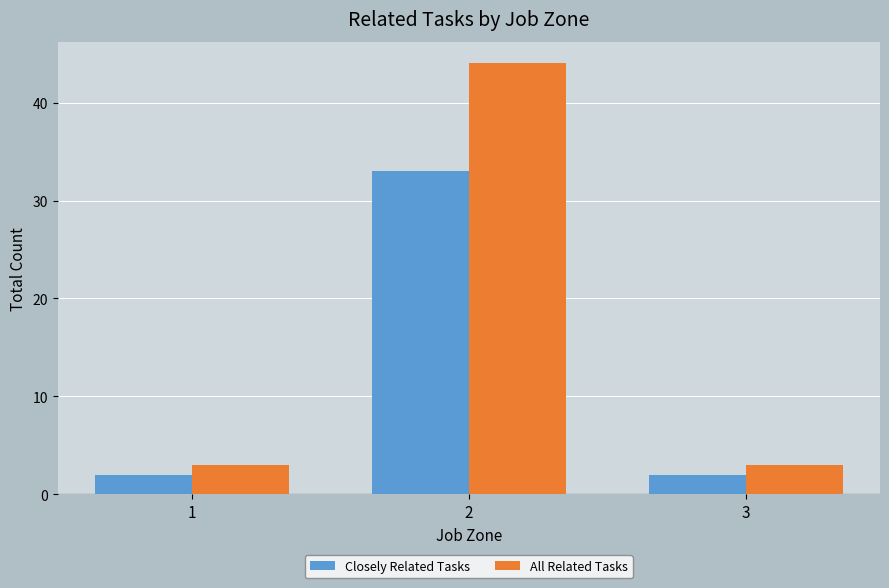

Which category has the highest value in the All Related Tasks series?

2